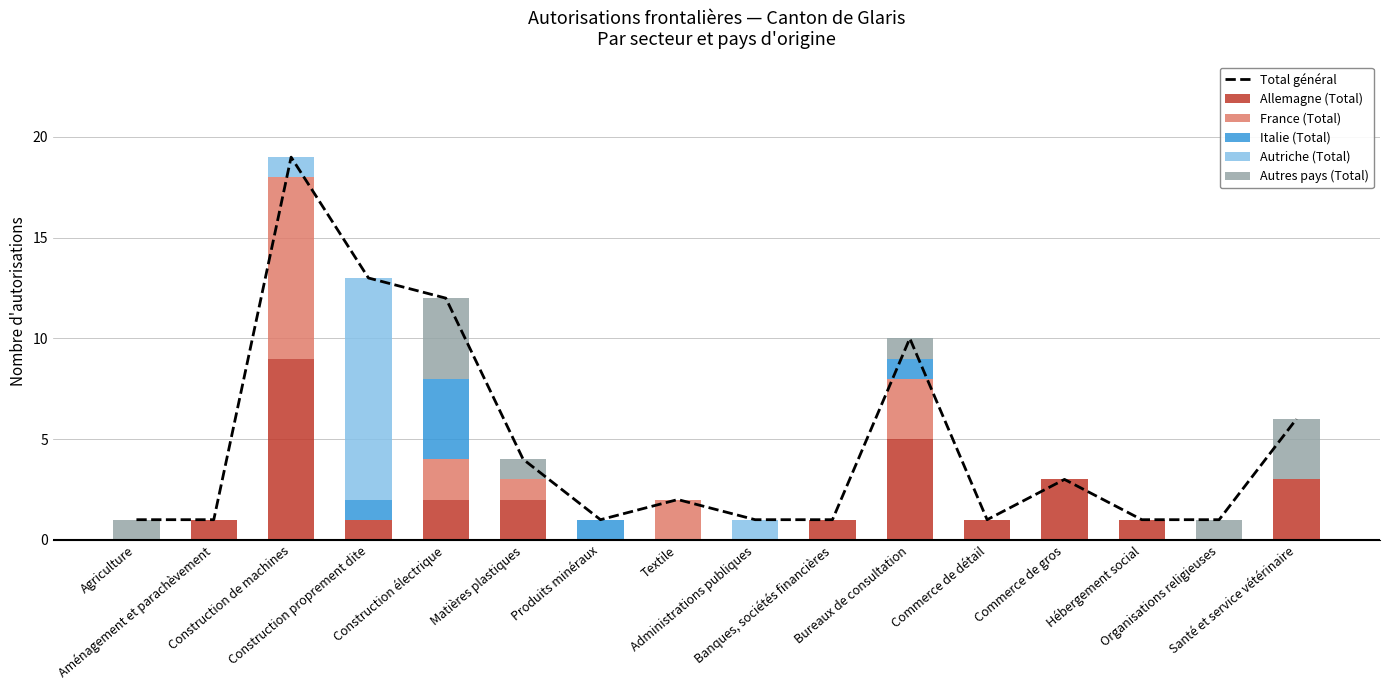

How many groups of bars are there?

16